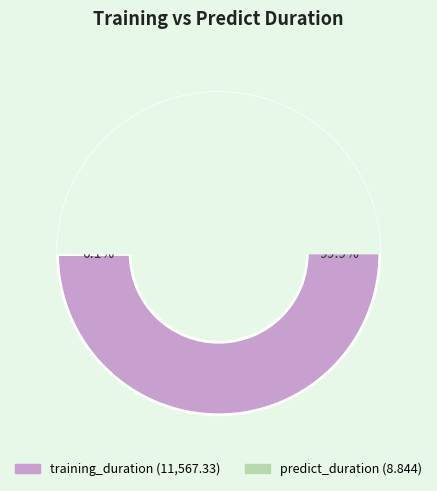

To the nearest percent, what is the average slice percentage?

50%